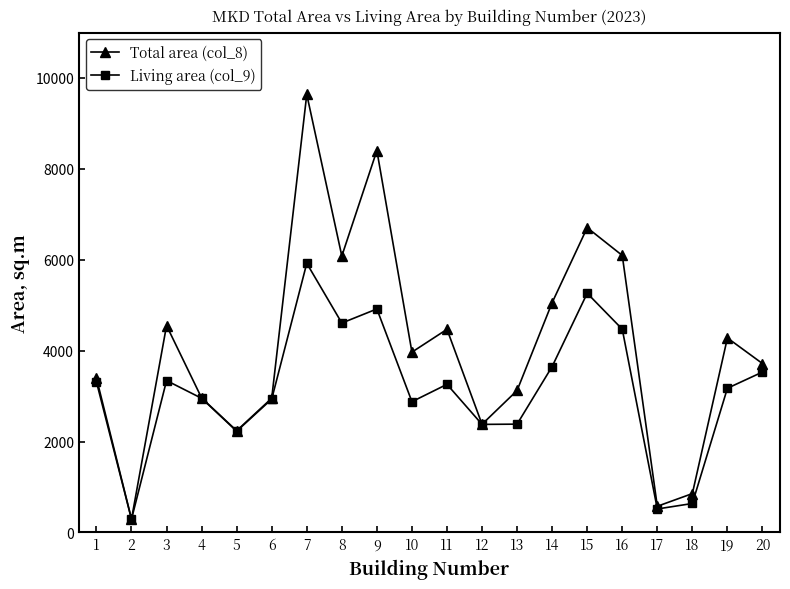

At which category does Total area (col_8) reach its first local peak?

3